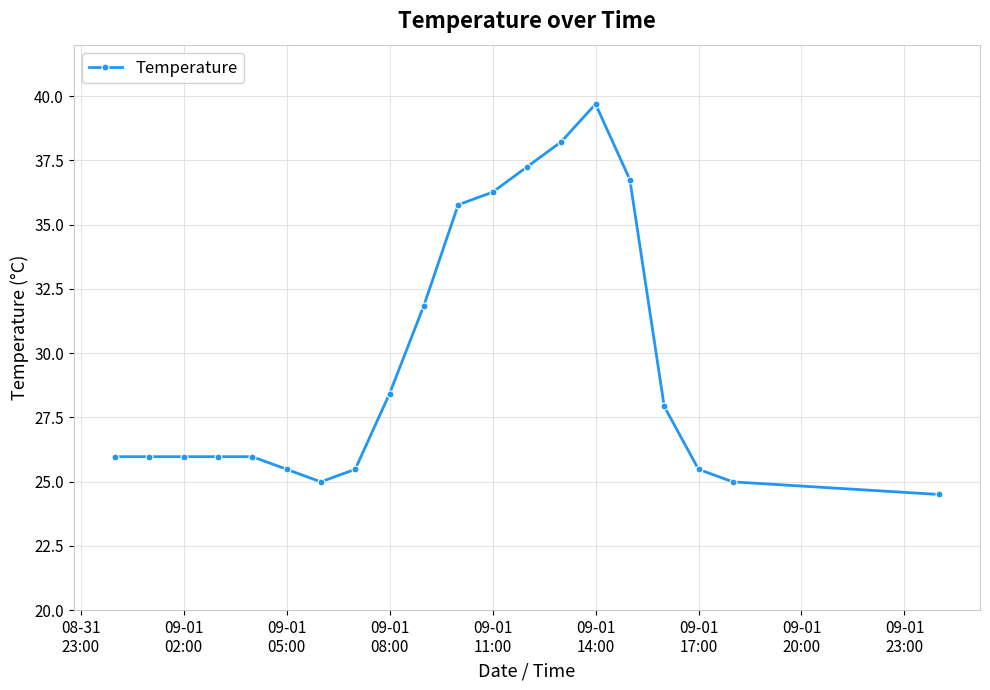

What is the value of the 8th point from the left?

25.5